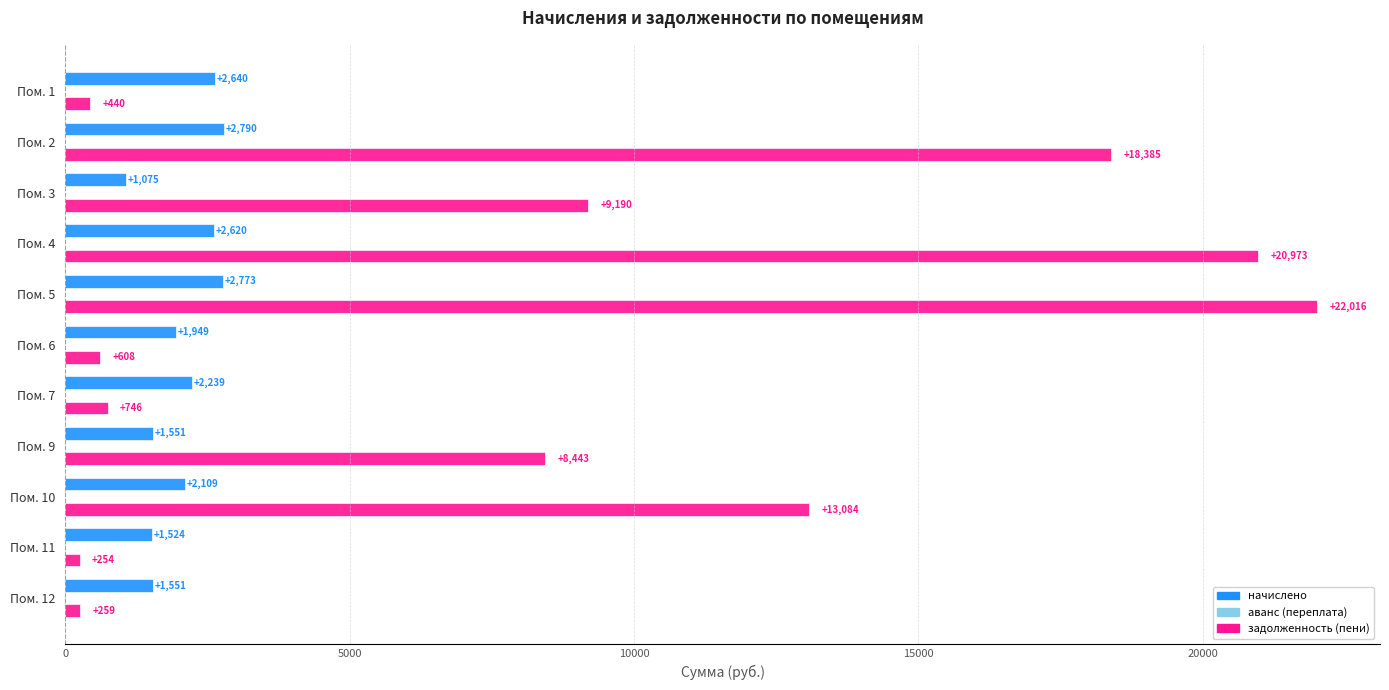

What is the average value of the задолженность (пени) series?

8581.6